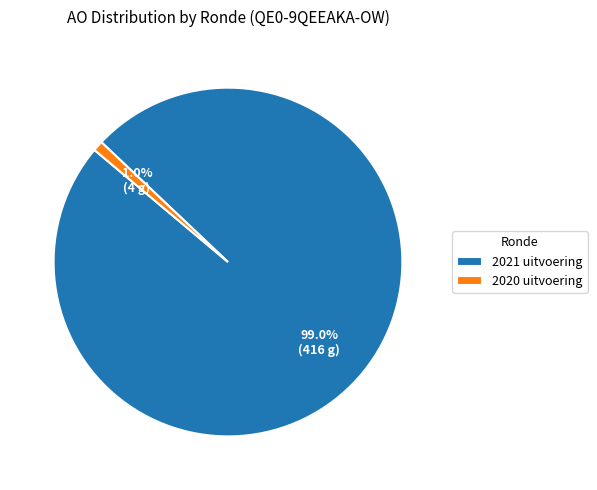

Which has a higher value, 2021 uitvoering or 2020 uitvoering?

2021 uitvoering